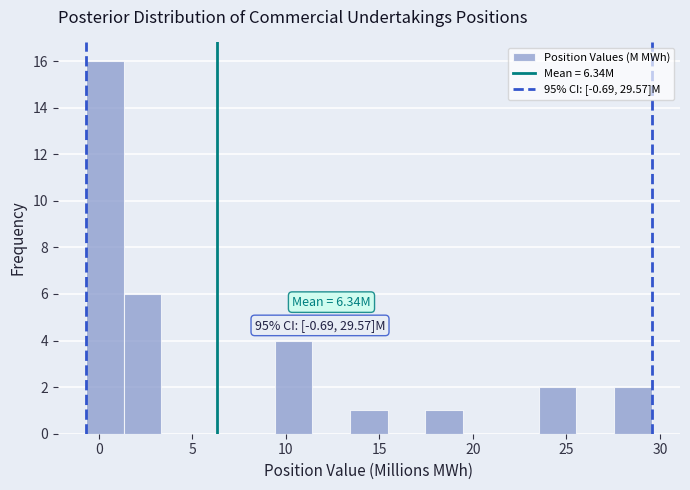

Which range on the x-axis has the tallest bar?

-0.5 to 1.5